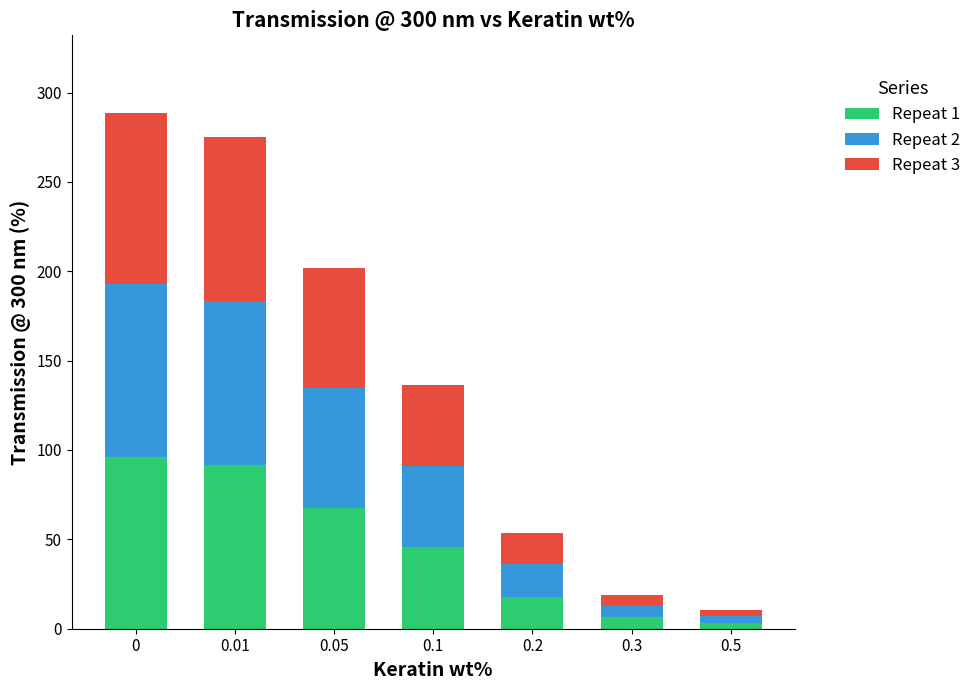

What is the total value across all series at 0.2?

53.8